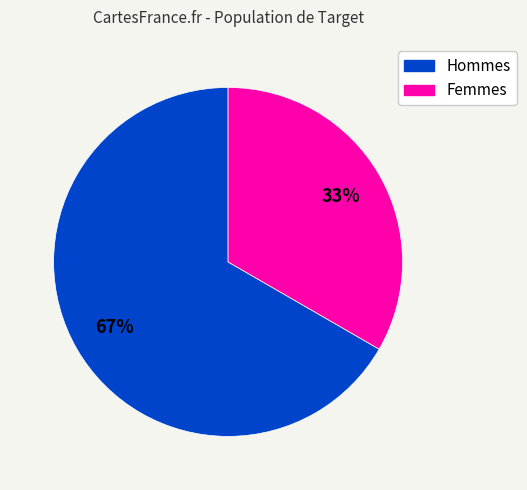

How many slices are in this pie chart?

2